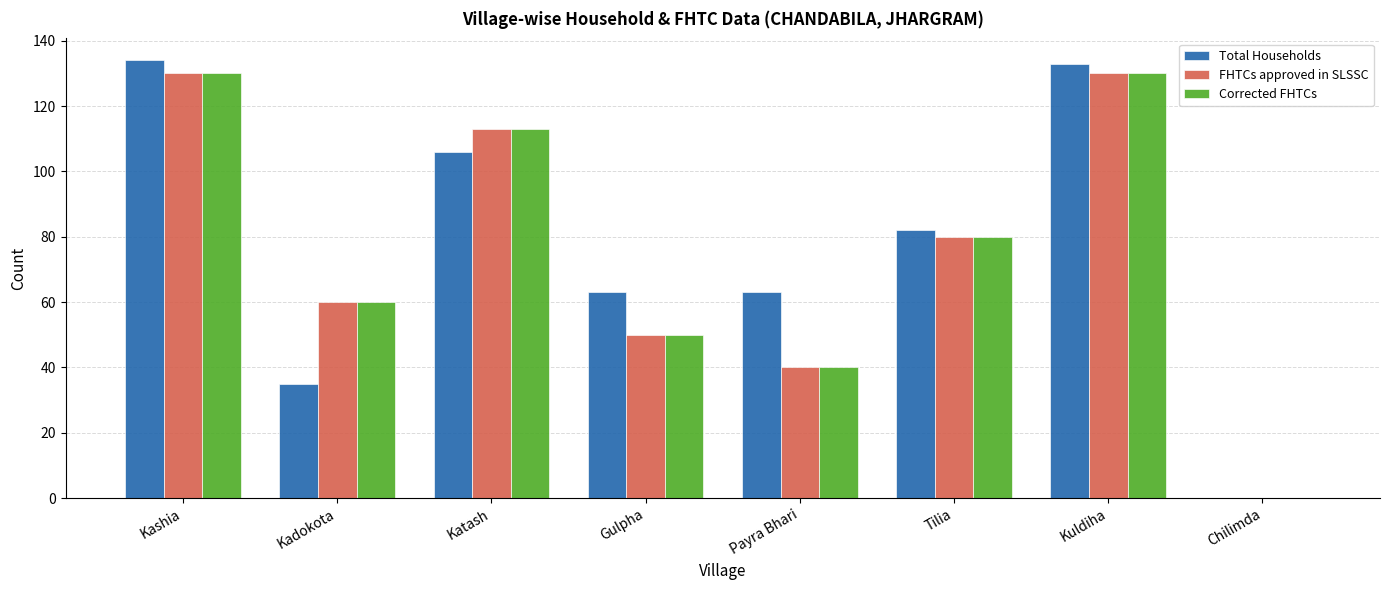

Is the value of Total Households at Kadokota greater than the value of Corrected FHTCs at Kuldiha?

No